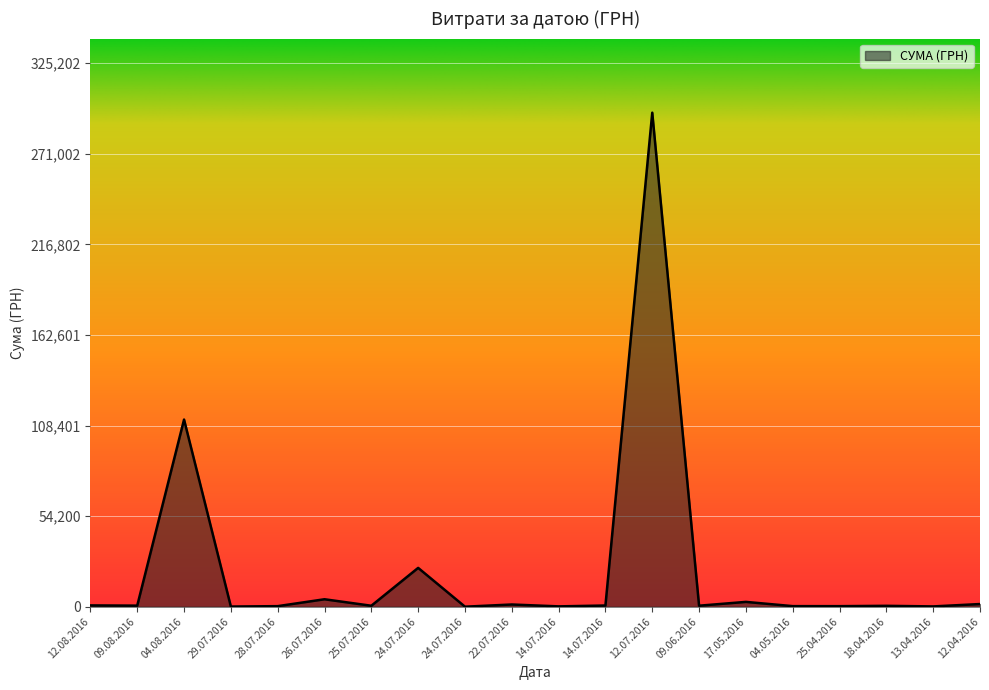

What is the sum of the values at 28.07.2016 and 25.07.2016?

906.2